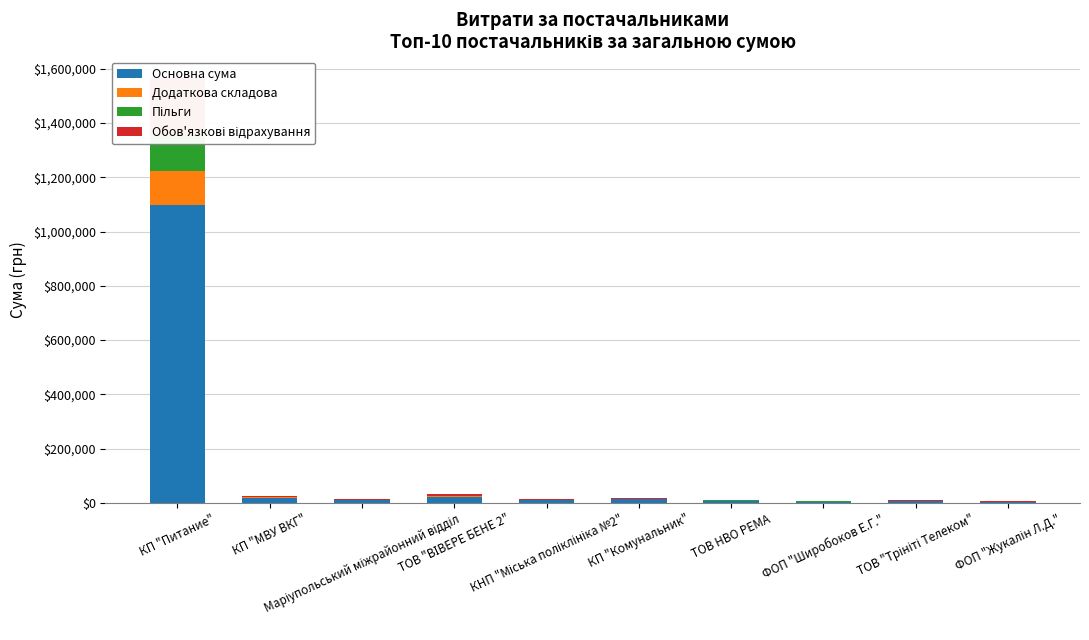

What are all the series names shown in the legend?

Основна сума, Додаткова складова, Пільги, Обов'язкові відрахування